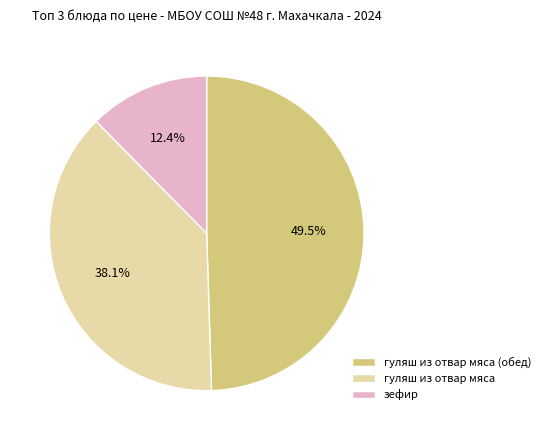

Rank the categories by value from lowest to highest.

зефир, гуляш из отвар мяса, гуляш из отвар мяса (обед)